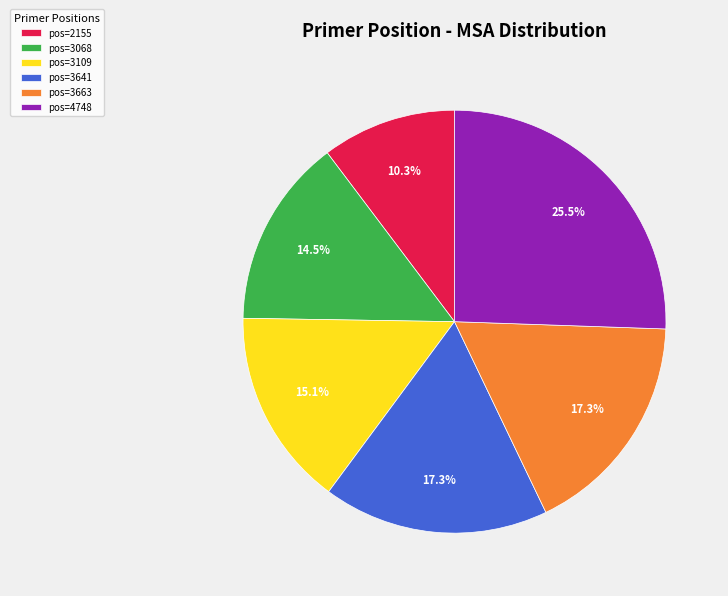

Is there a majority slice in this chart?

No